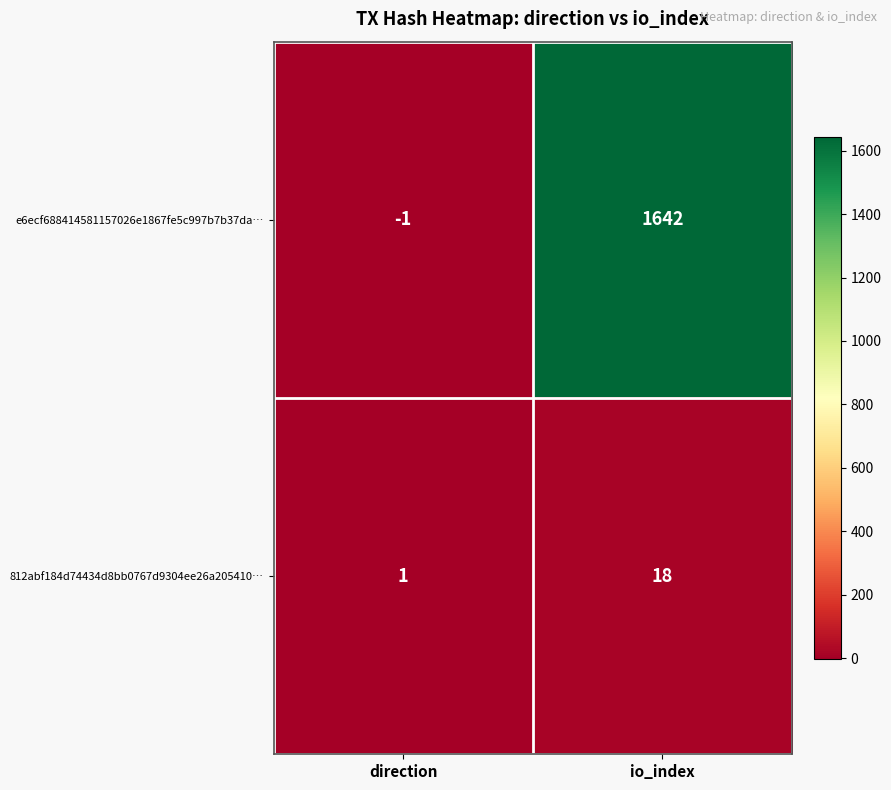

What is the sum of the e6ecf688414581157026e1867fe5c997b7b37da… values at direction and io_index?

1641